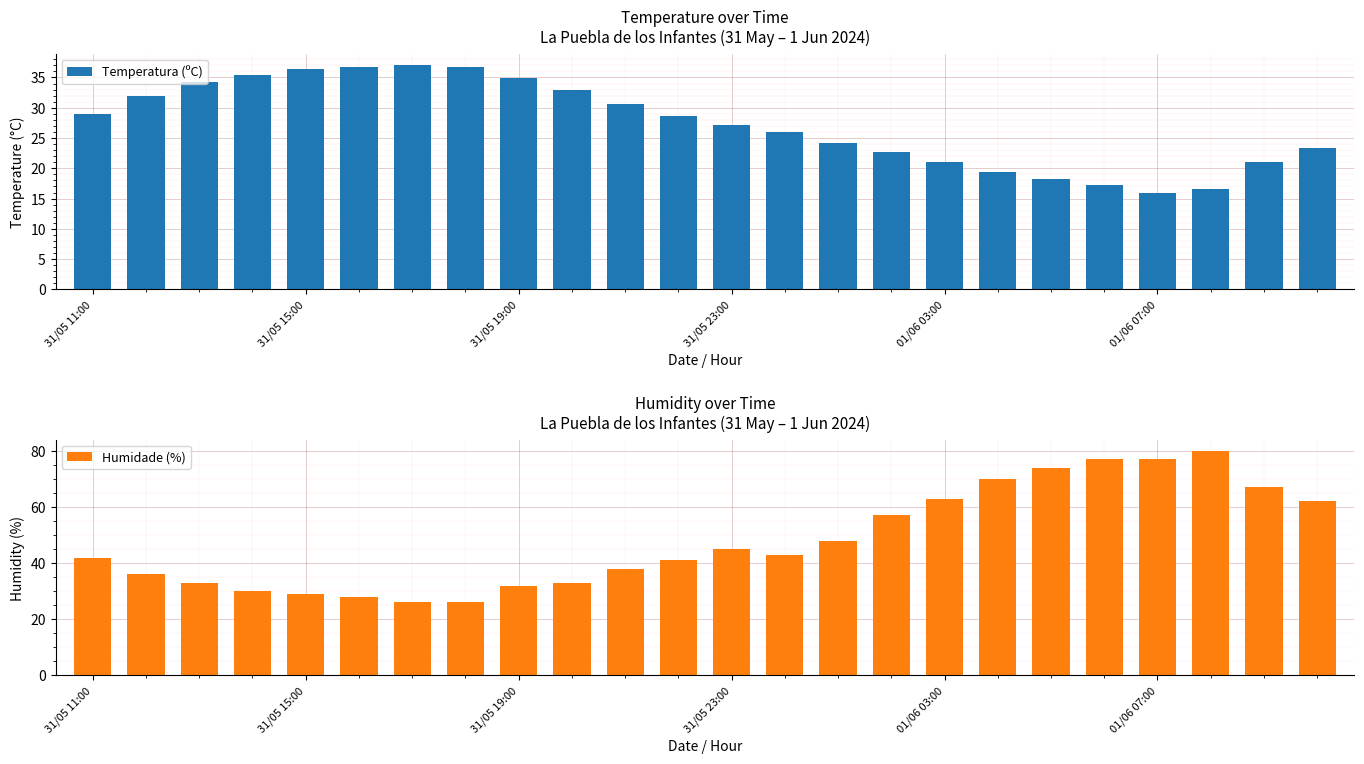

What is the value of the Temperatura (ºC) bar at the 23rd from the left?

21.1